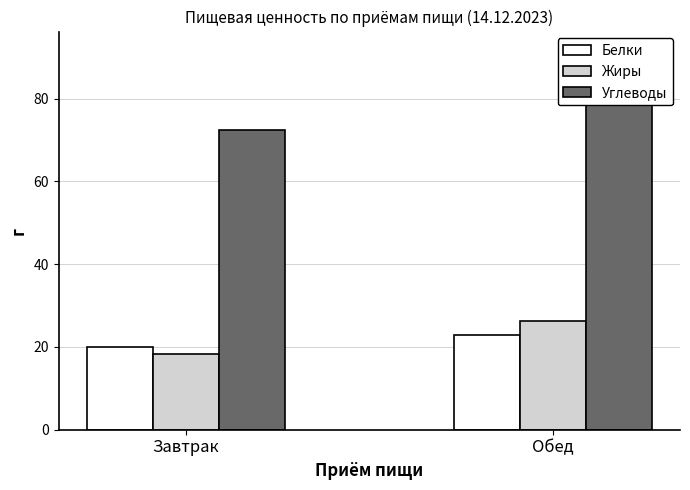

What is the label of the 2nd bar from the left?

Обед